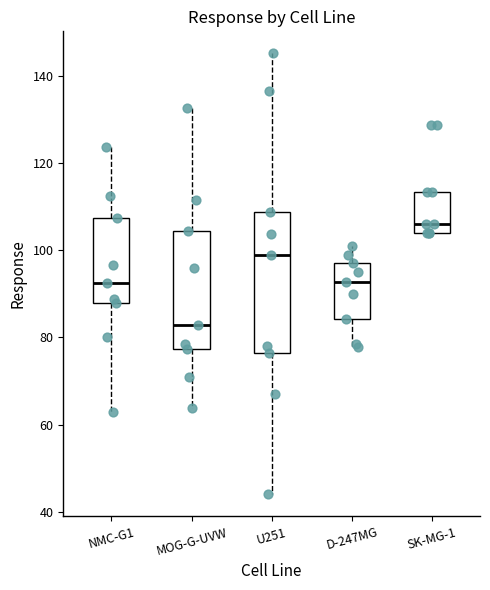

Reading left to right, transcribe this box plot: for each box, give where its median line is, the range the box spans, and where its two whiskers end, as read against the y-axis. The values are not printed on the chart, so give them approximately, as read against the axis.

NMC-G1: median 92, box 88 to 108, whiskers 62 to 124
MOG-G-UVW: median 82, box 78 to 104, whiskers 64 to 132
U251: median 98, box 76 to 108, whiskers 44 to 146
D-247MG: median 92, box 84 to 96, whiskers 78 to 100
SK-MG-1: median 106, box 104 to 114, whiskers 104 to 114